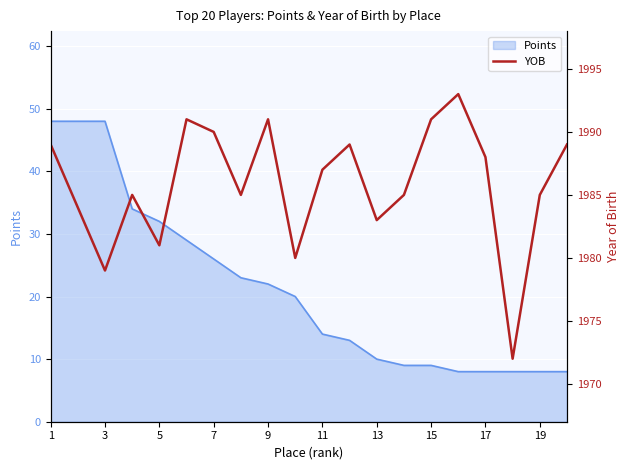

Is it true that Points equals 26 at 7?

True